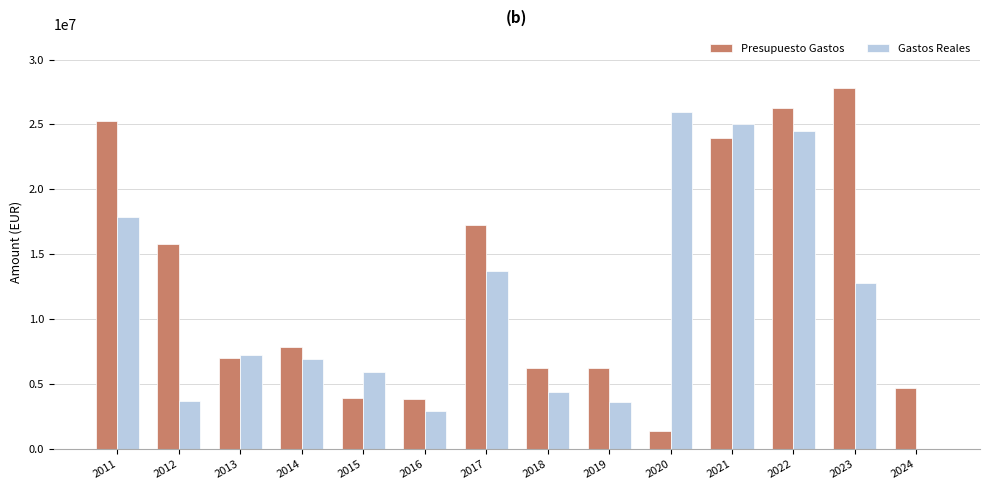

The value of Presupuesto Gastos at 2014 is 7883840.0. True or false?

True